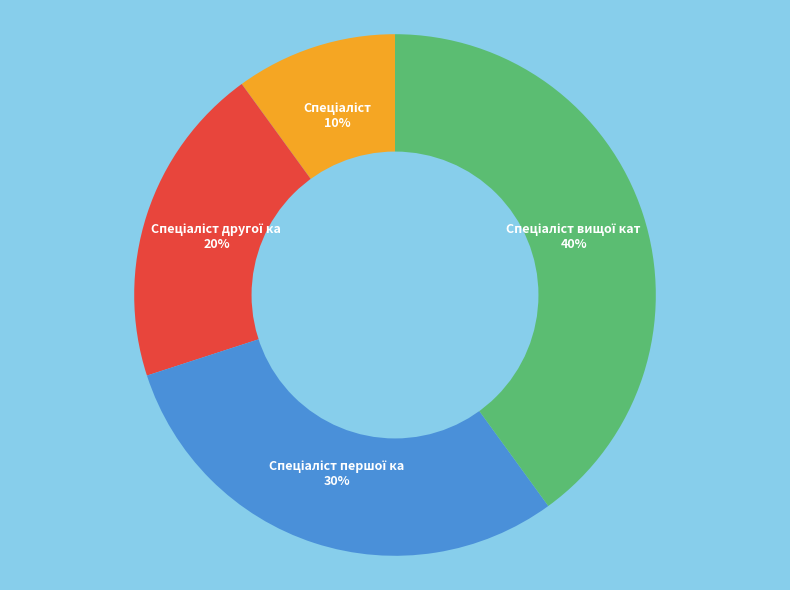

To the nearest percent, what is the average slice percentage?

25%